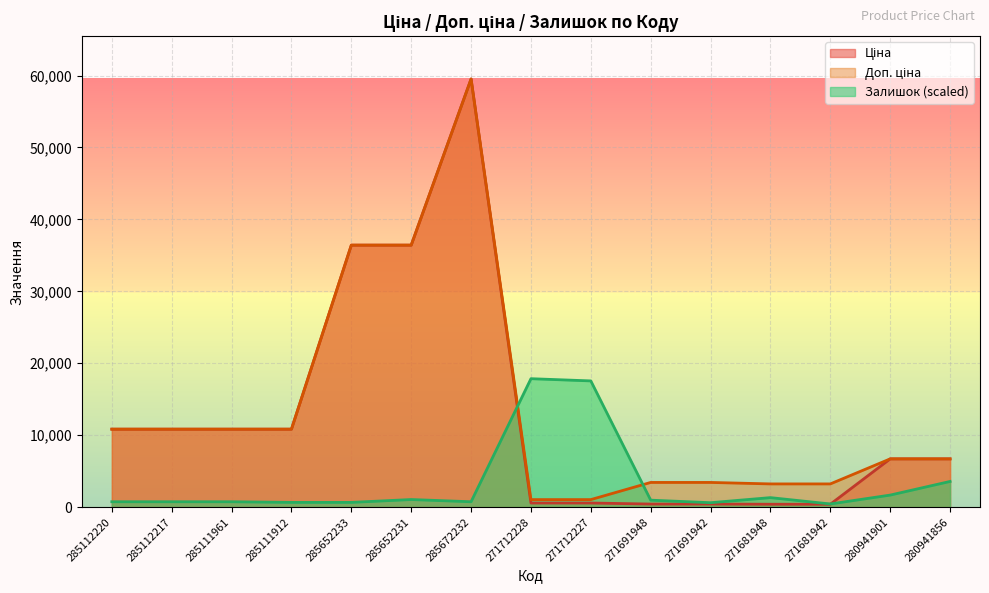

Read the Залишок value at 285112220.

749.5